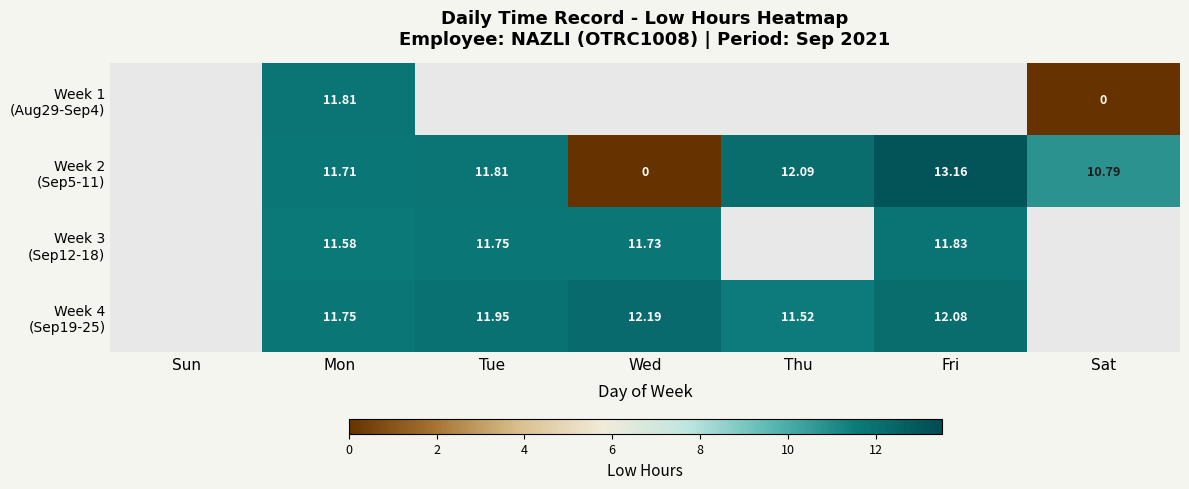

At Wed, list the series in order from largest to smallest.

Week 4 (Sep19-25), Week 3 (Sep12-18), Week 1 (Aug29-Sep4), Week 2 (Sep5-11)